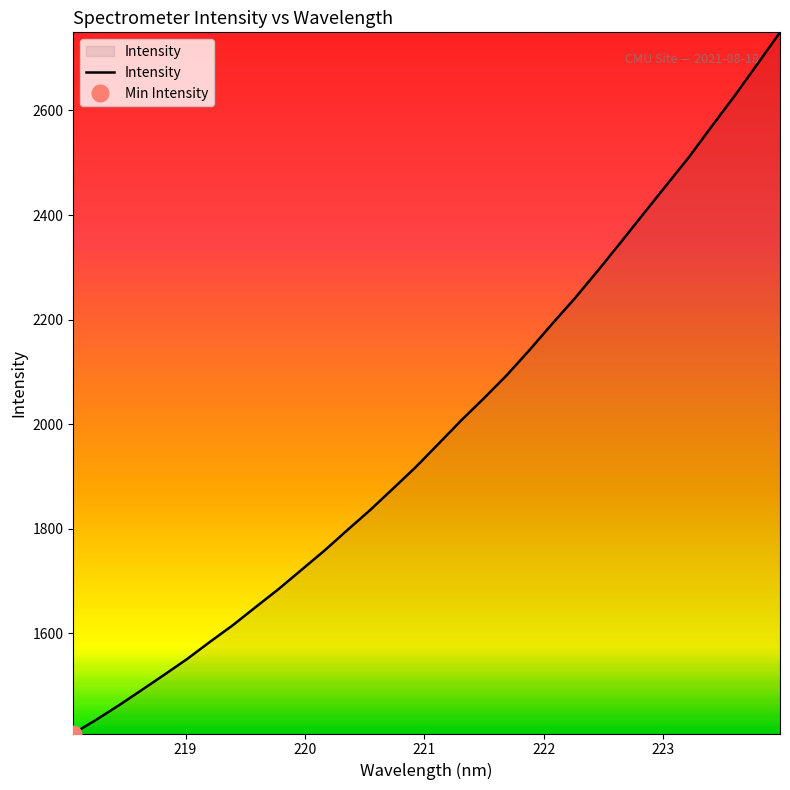

What is the minimum value for Intensity?

1408.7